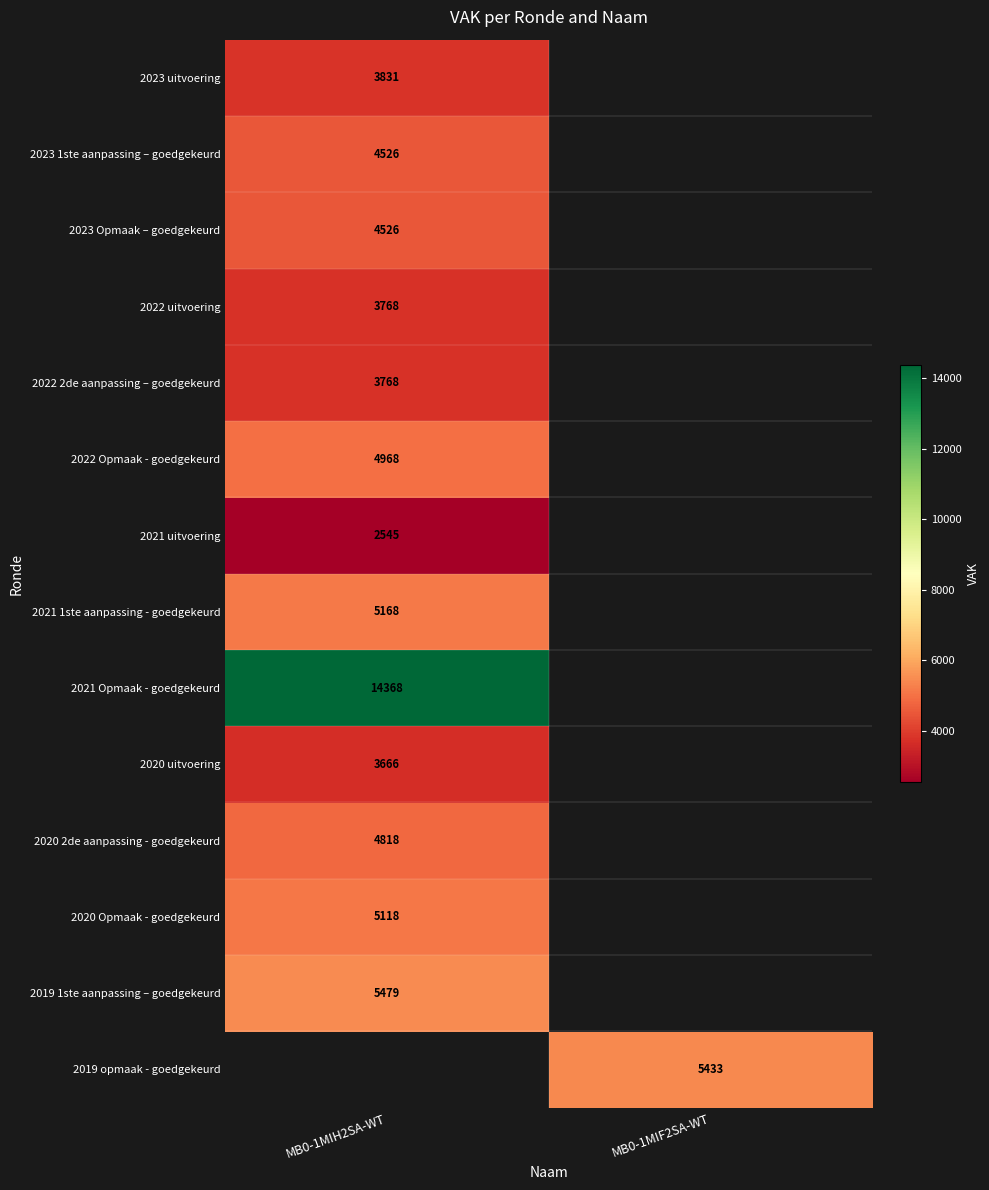

Is it true that 2021 1ste aanpassing - goedgekeurd equals 6818 at MB0-1MIH2SA-WT?

False